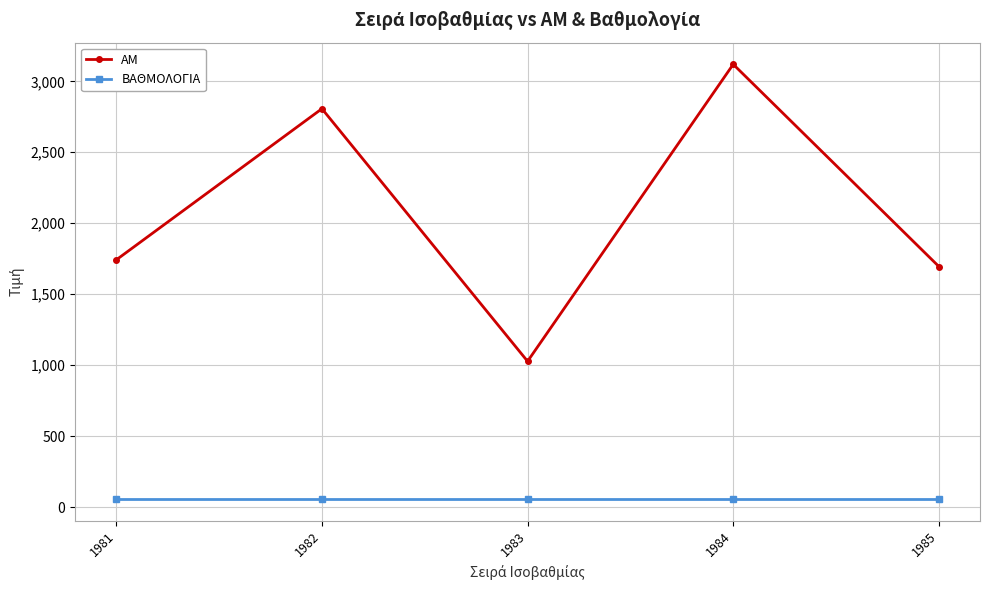

Reading left to right, what are all the values shown in this chart?

ΑΜ: 1981=1742	1982=2807	1983=1027	1984=3120	1985=1695
ΒΑΘΜΟΛΟΓΙΑ: 1981=56	1982=56	1983=56	1984=56	1985=56